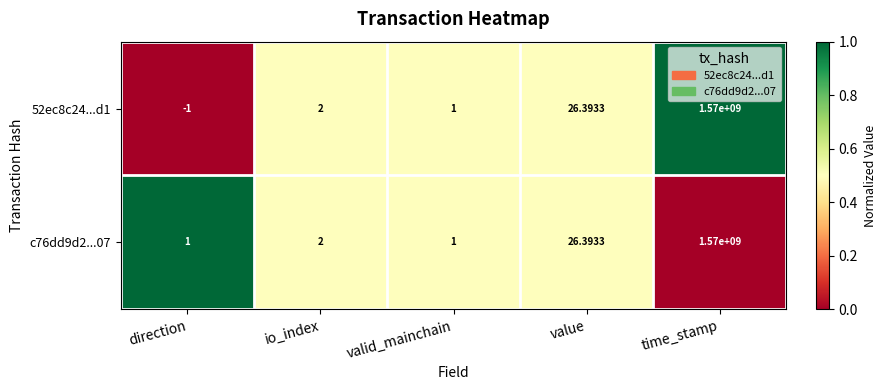

At which category does the chart reach its minimum across all series?

direction